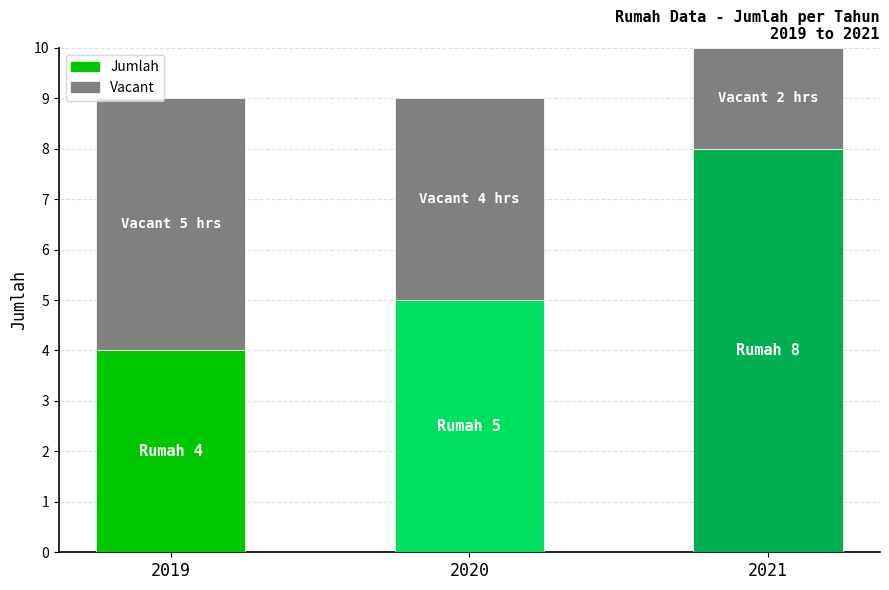

Which category has the highest value in the Jumlah series?

2021